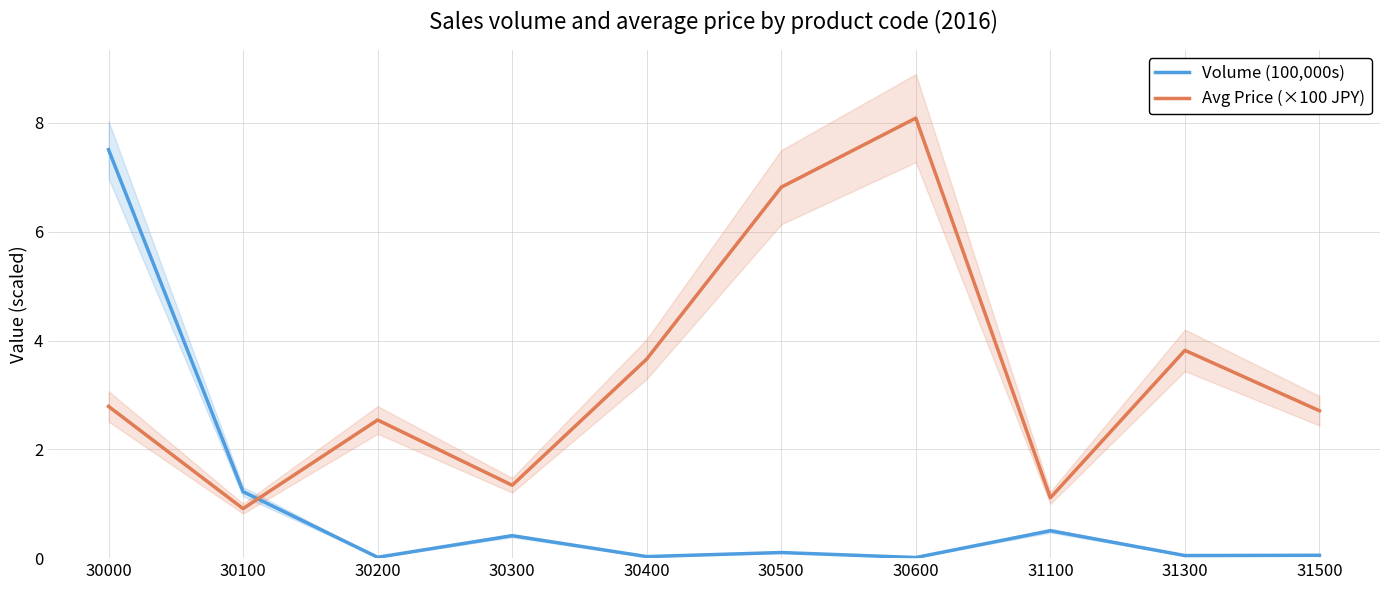

At which label does Avg Price (×100 JPY) reach its peak?

30600